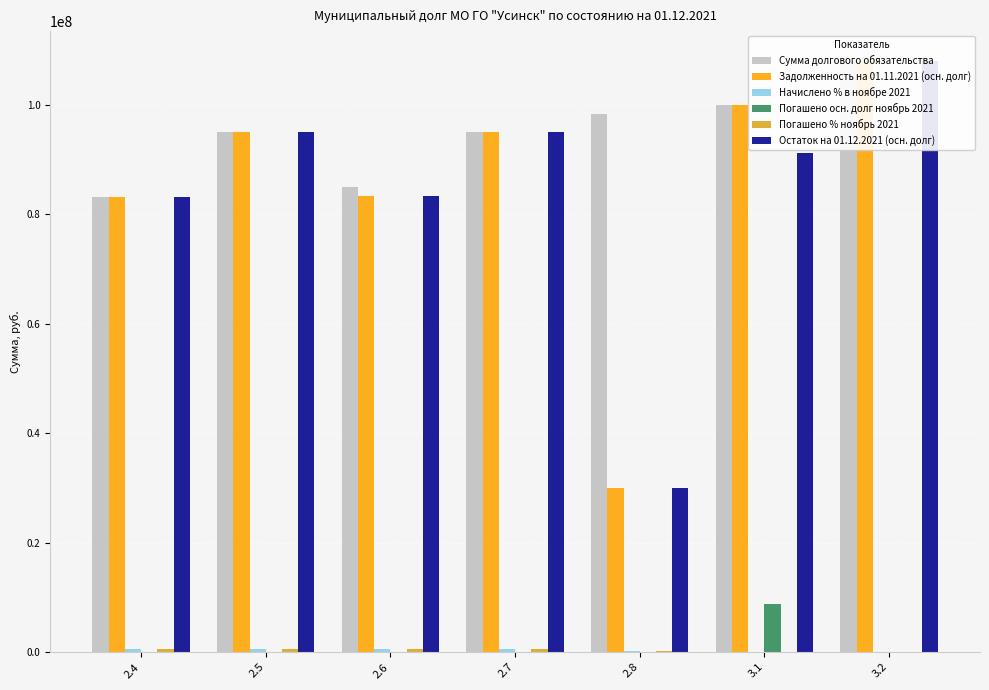

Is the value of Погашено осн. долг ноябрь 2021 at 2.7 greater than the value of Остаток на 01.12.2021 (осн. долг) at 3.1?

No